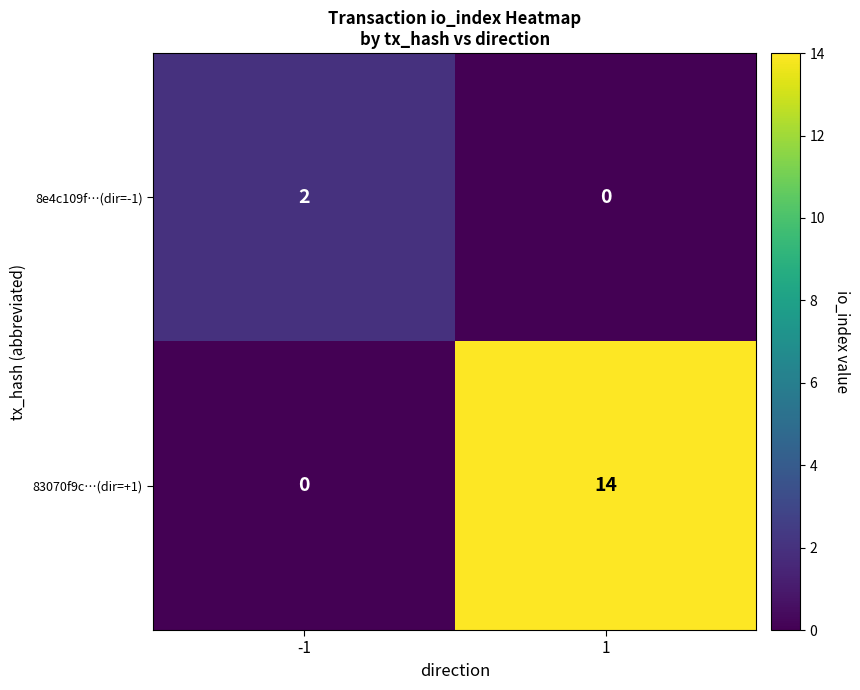

What is the average value of the 83070f9c…(dir=+1) series?

7